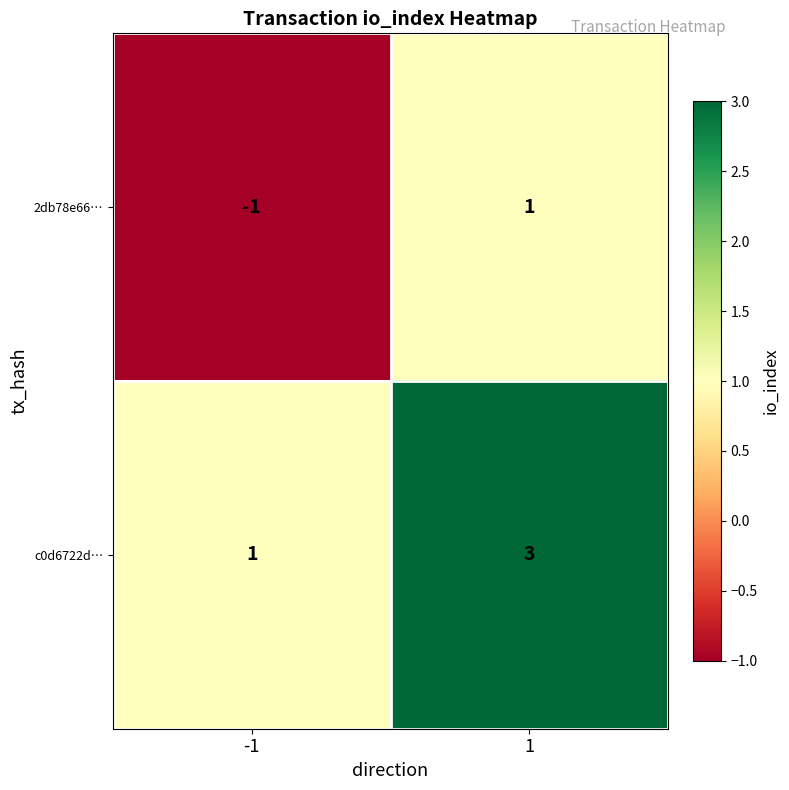

True or false: c0d6722d… has a value of 1 at 1.

False